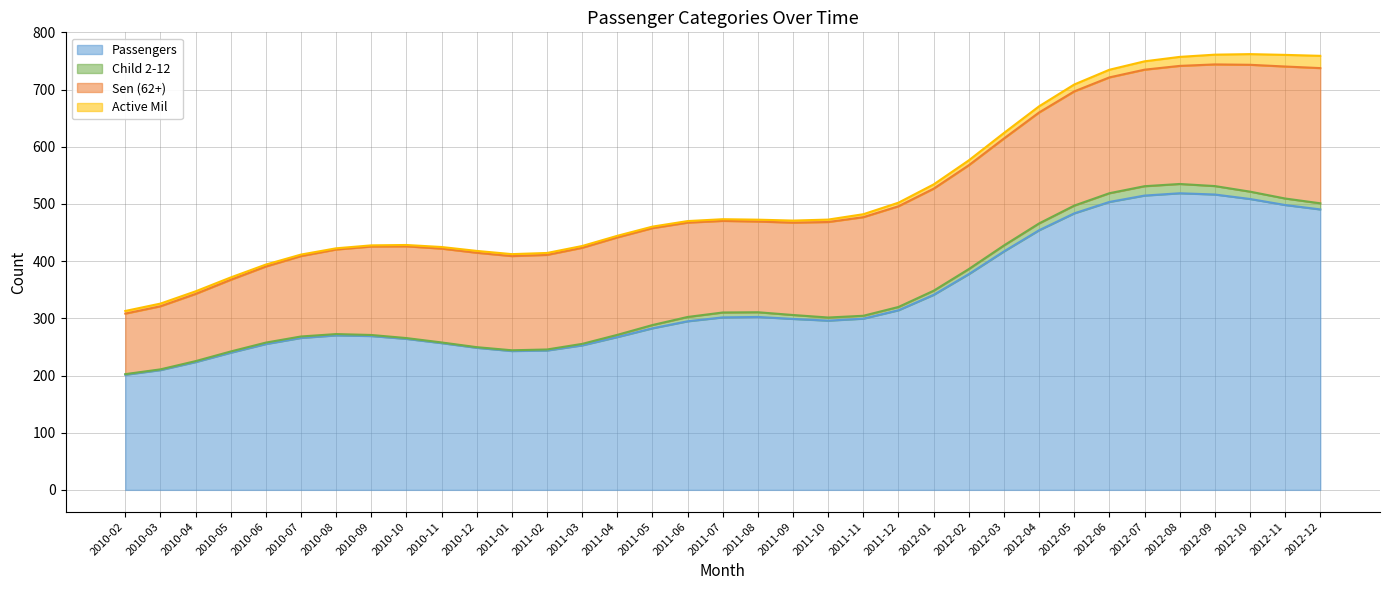

Which category has the lowest value in the Passengers series?

2010-02